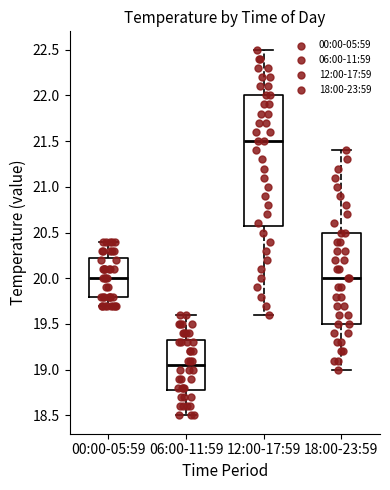

Which box's median line is the highest?

12:00-17:59